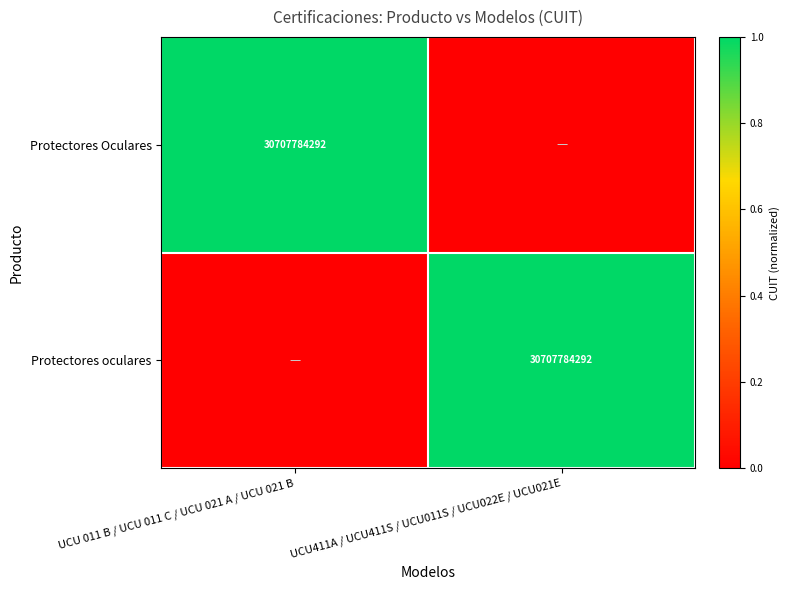

True or false: Protectores oculares has a value of 9218921644 at UCU411A / UCU411S / UCU011S / UCU022E / UCU021E.

False